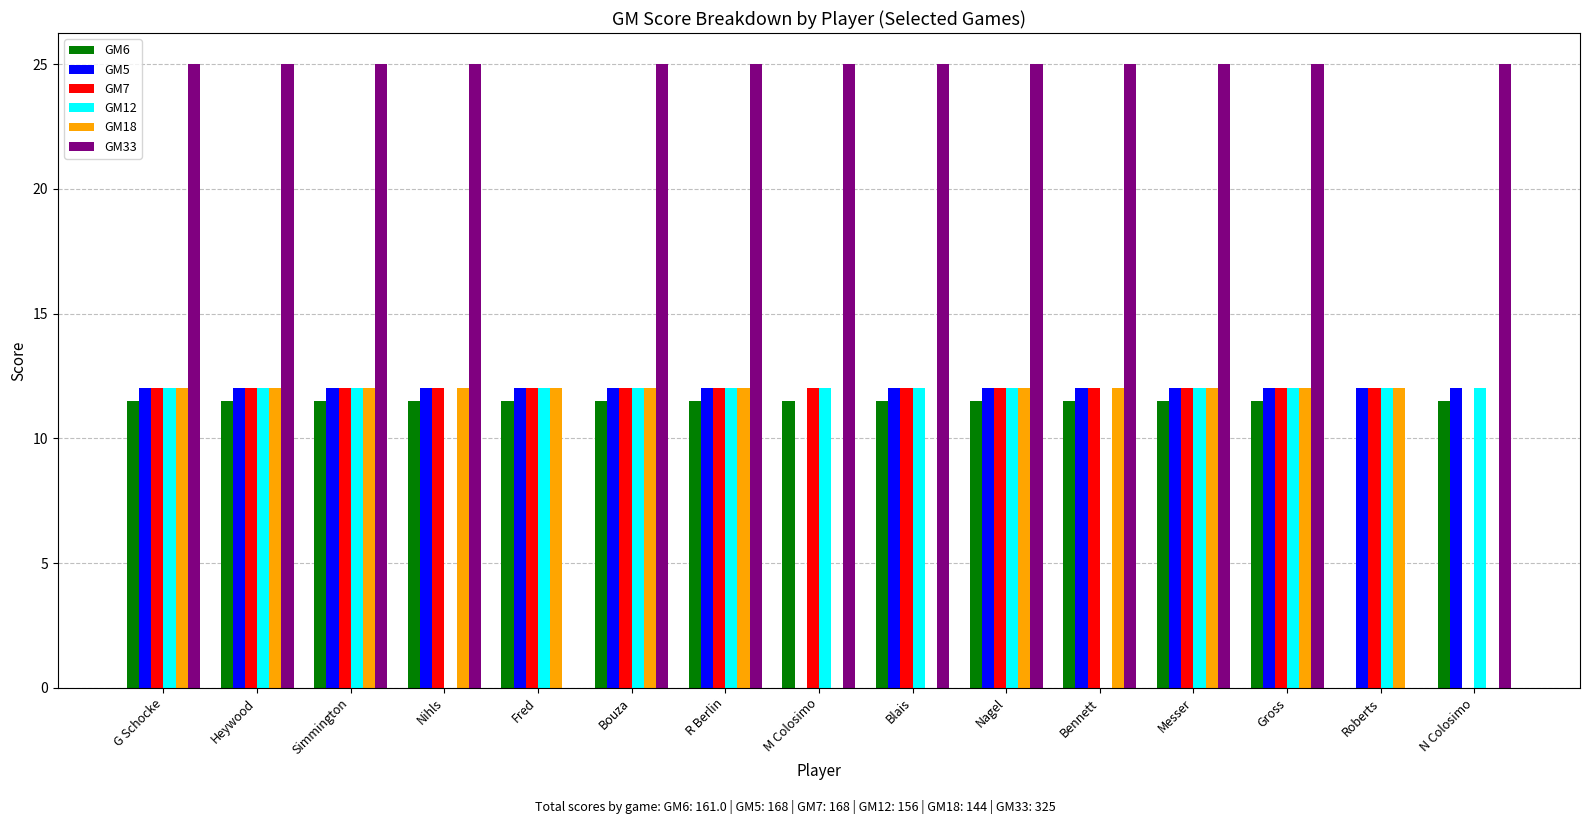

Reading right to left, what are all the values shown in this chart?

GM6: 11.5	0.0	11.5	11.5	11.5	11.5	11.5	11.5	11.5	11.5	11.5	11.5	11.5	11.5	11.5
GM5: 12.0	12.0	12.0	12.0	12.0	12.0	12.0	0.0	12.0	12.0	12.0	12.0	12.0	12.0	12.0
GM7: 0.0	12.0	12.0	12.0	12.0	12.0	12.0	12.0	12.0	12.0	12.0	12.0	12.0	12.0	12.0
GM12: 12.0	12.0	12.0	12.0	0.0	12.0	12.0	12.0	12.0	12.0	12.0	0.0	12.0	12.0	12.0
GM18: 0.0	12.0	12.0	12.0	12.0	12.0	0.0	0.0	12.0	12.0	12.0	12.0	12.0	12.0	12.0
GM33: 25.0	0.0	25.0	25.0	25.0	25.0	25.0	25.0	25.0	25.0	0.0	25.0	25.0	25.0	25.0